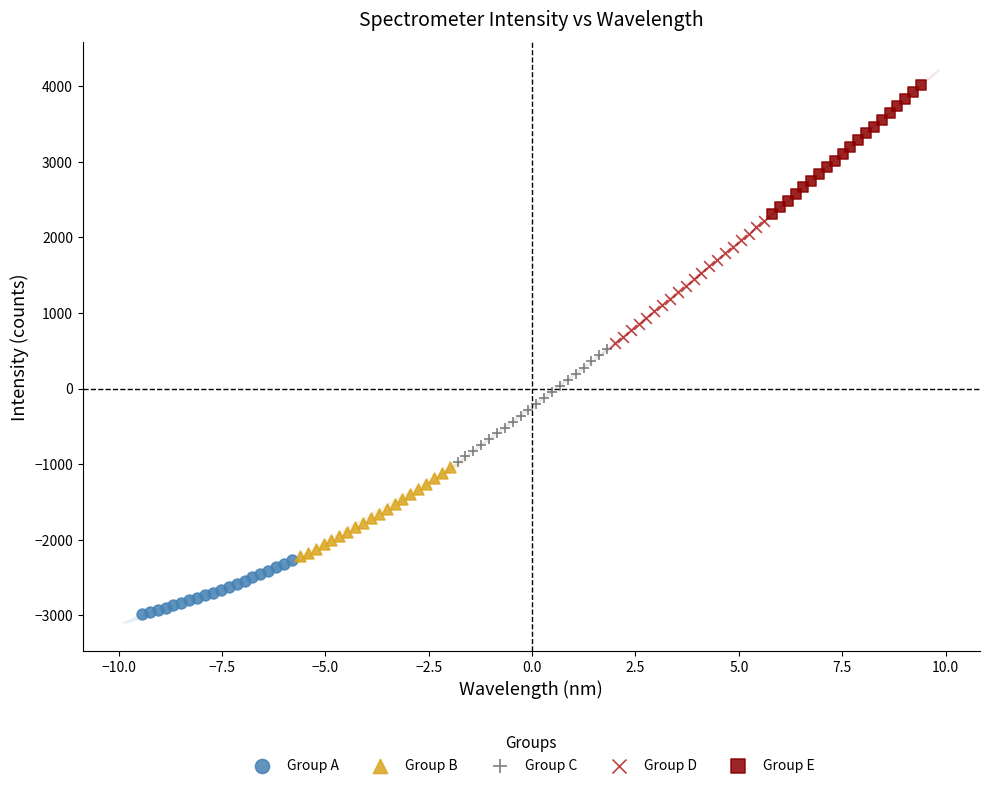

Which series reaches the minimum Y coordinate?

Group A